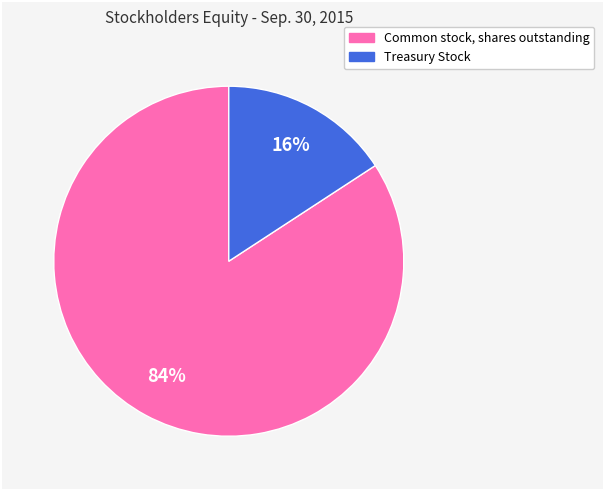

Does any single category account for the majority?

Yes